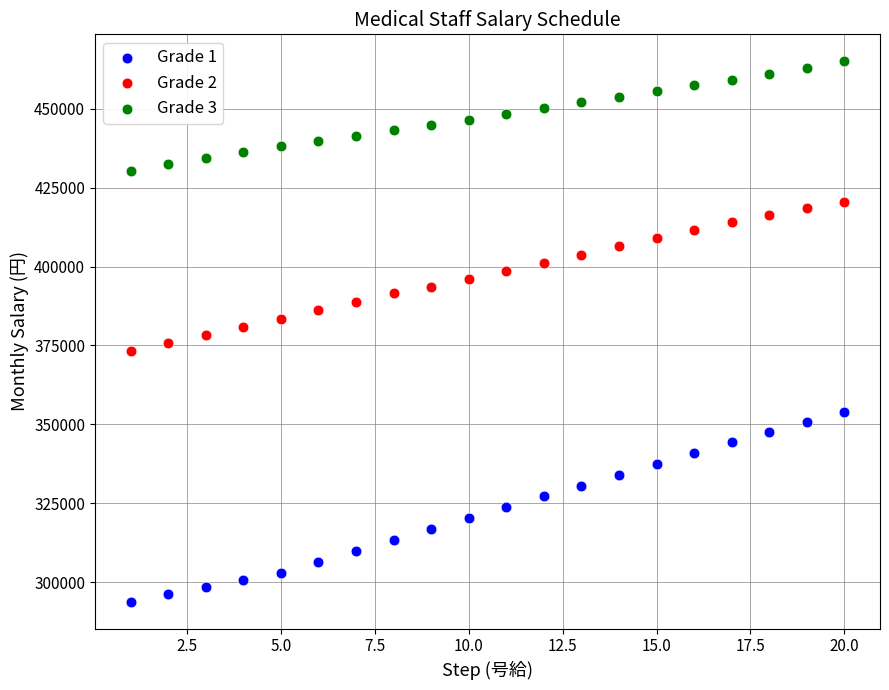

Across all data points, what is the range of X values (max minus min)?

19